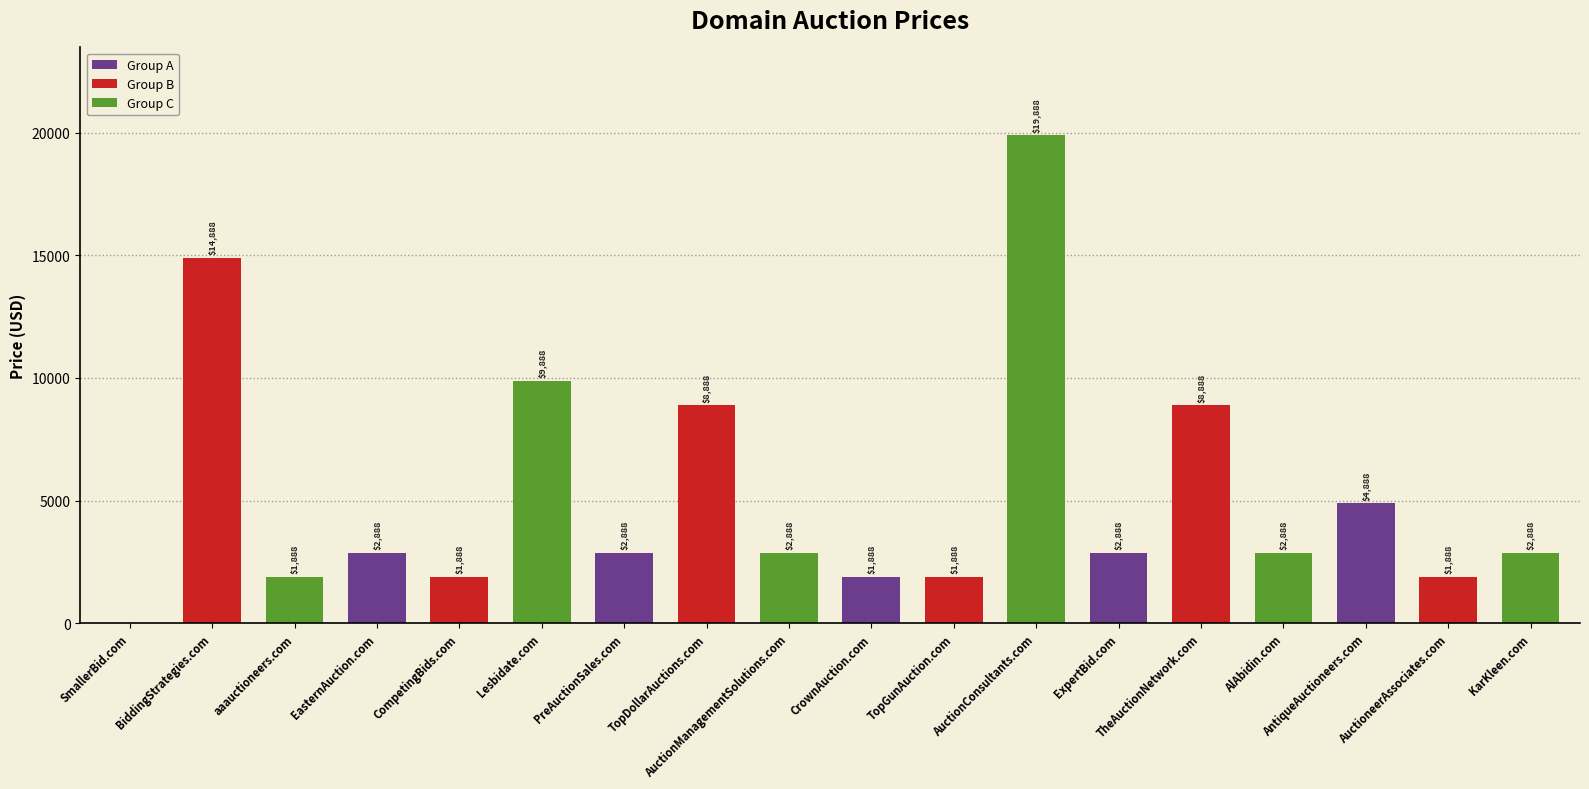

How many positive values are there?

17